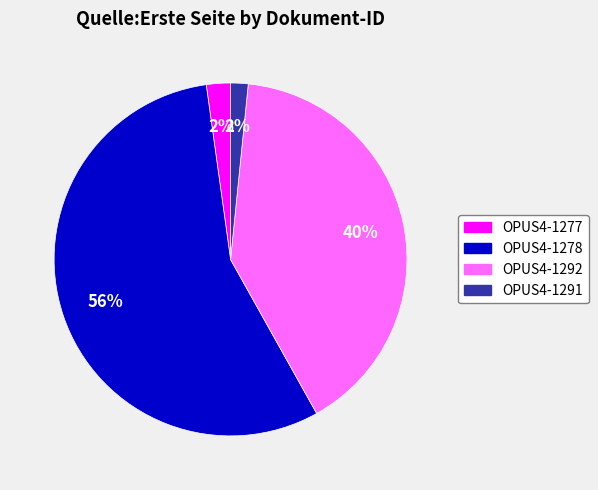

Is the sum of OPUS4-1277 and OPUS4-1292 greater than half?

No